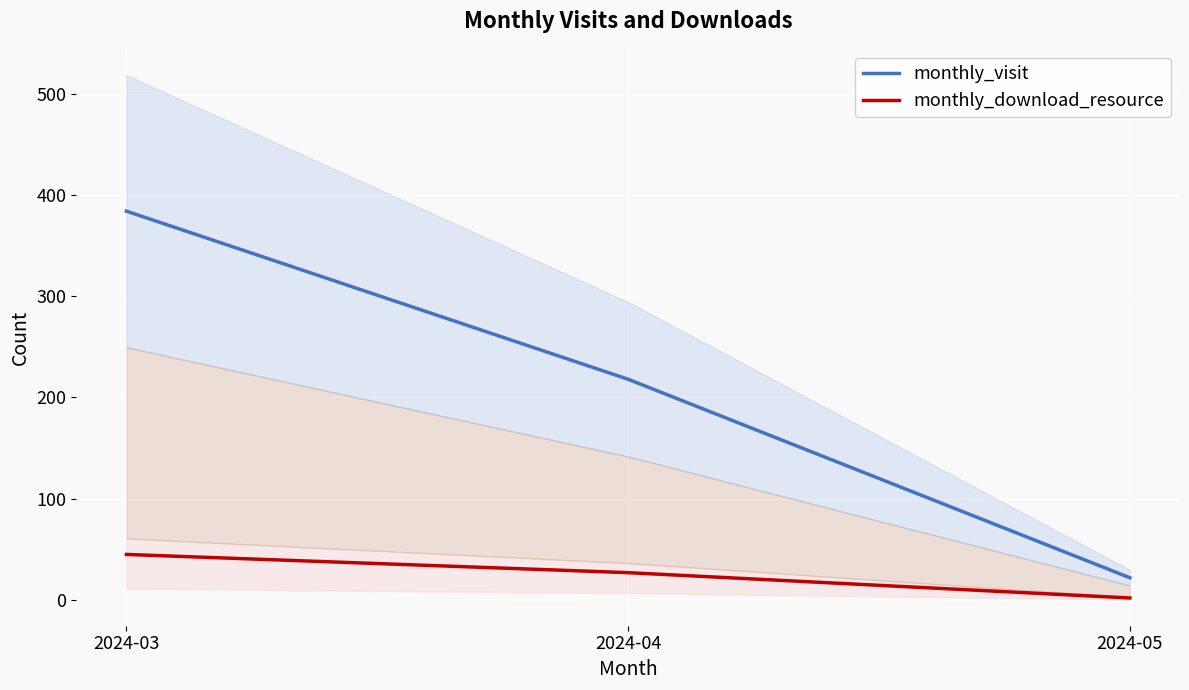

The value of monthly_download_resource at 2024-03 is 45. True or false?

True